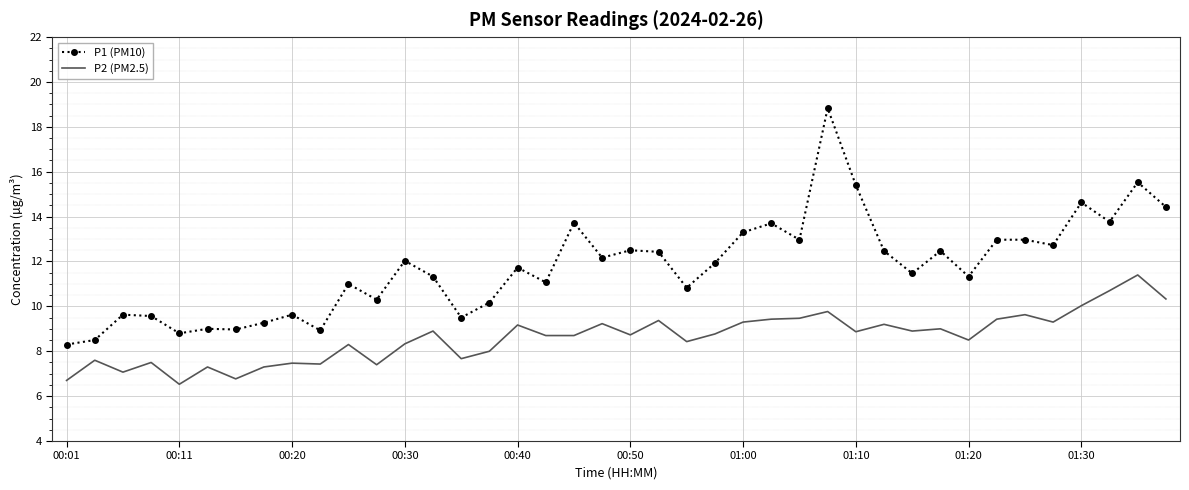

What is the maximum value for P1 (PM10)?

18.8